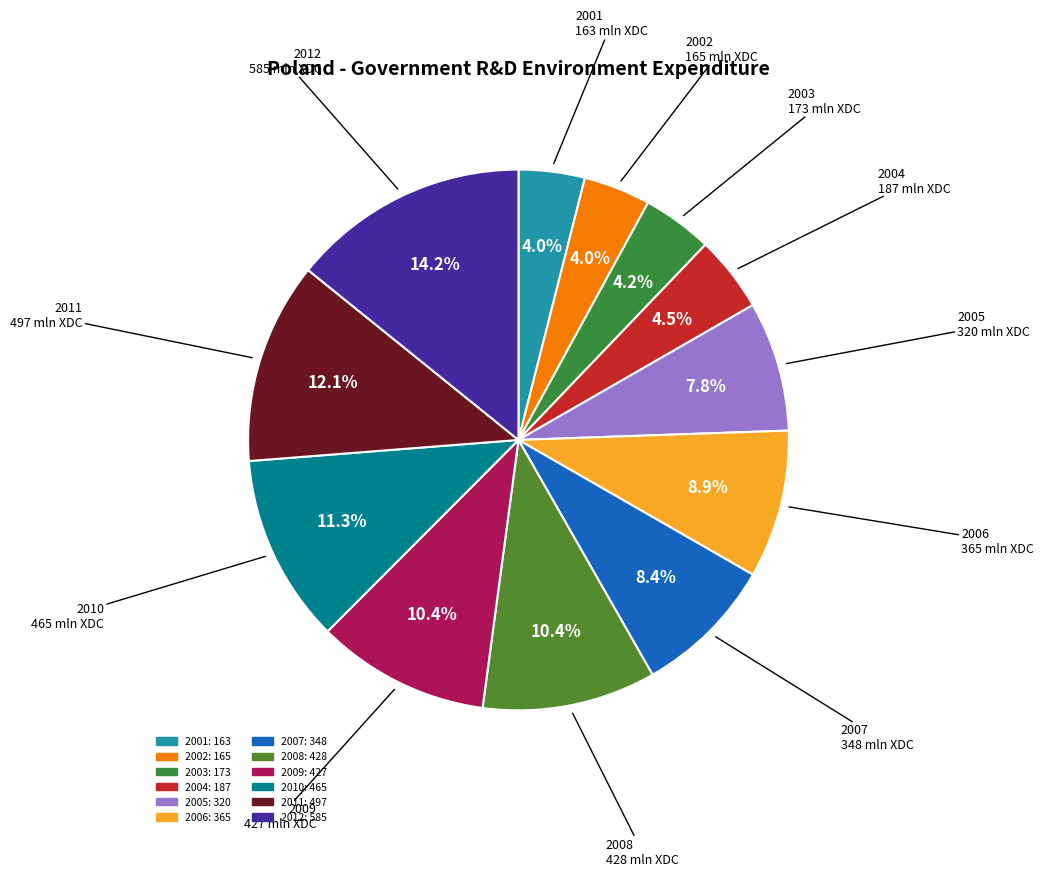

How many segments does this pie chart have?

12